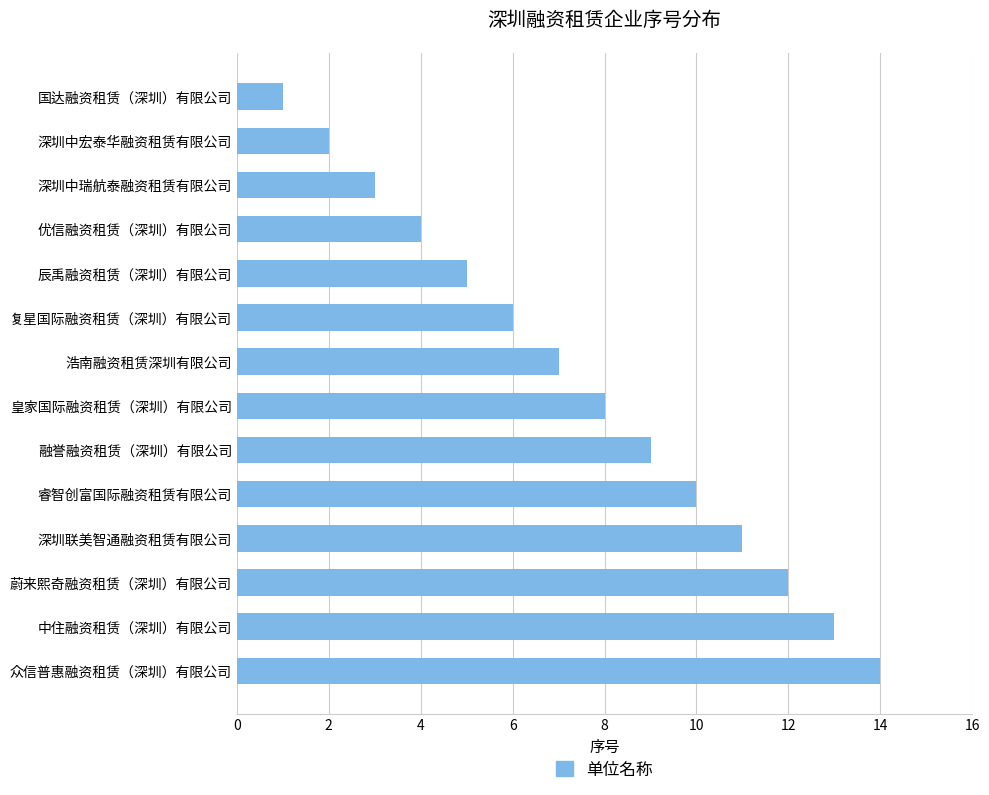

The value at 深圳中宏泰华融资租赁有限公司 is 3. True or false?

False